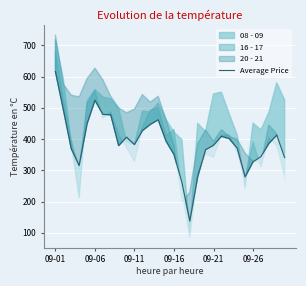

What is the lowest value of the Average Price series?

137.8